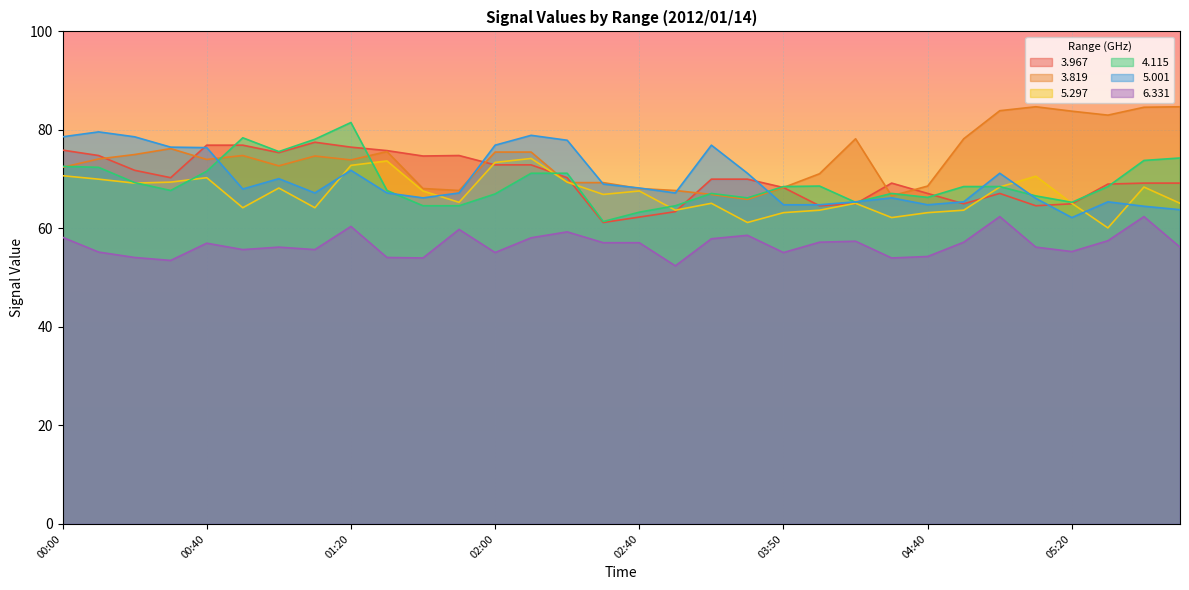

Between 00:10 and 04:40, which series saw the biggest shift?

  5.001